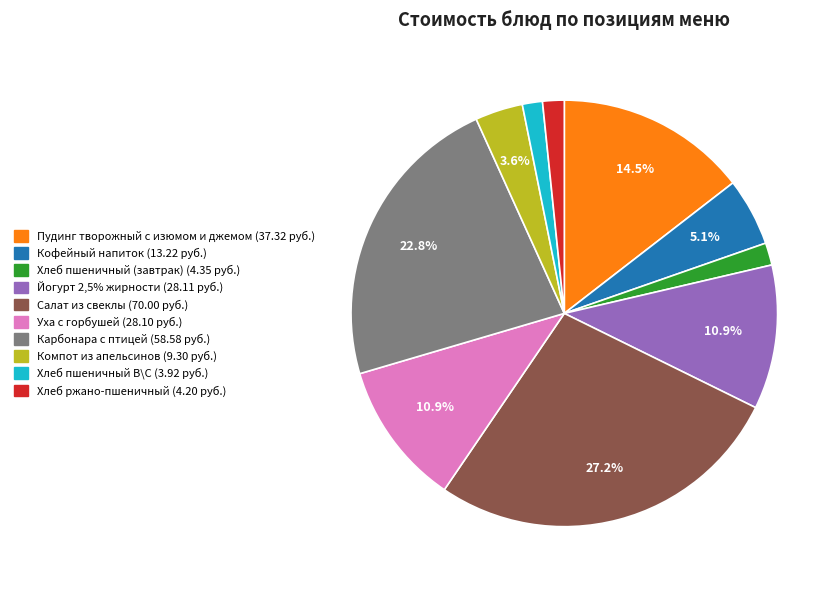

To the nearest percent, what is the average slice percentage?

10%